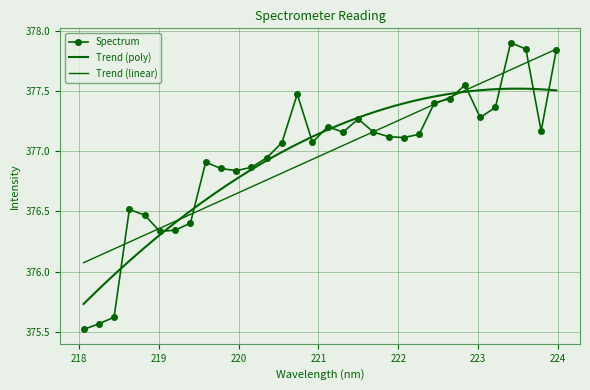

What is the sum of all values?

12062.8